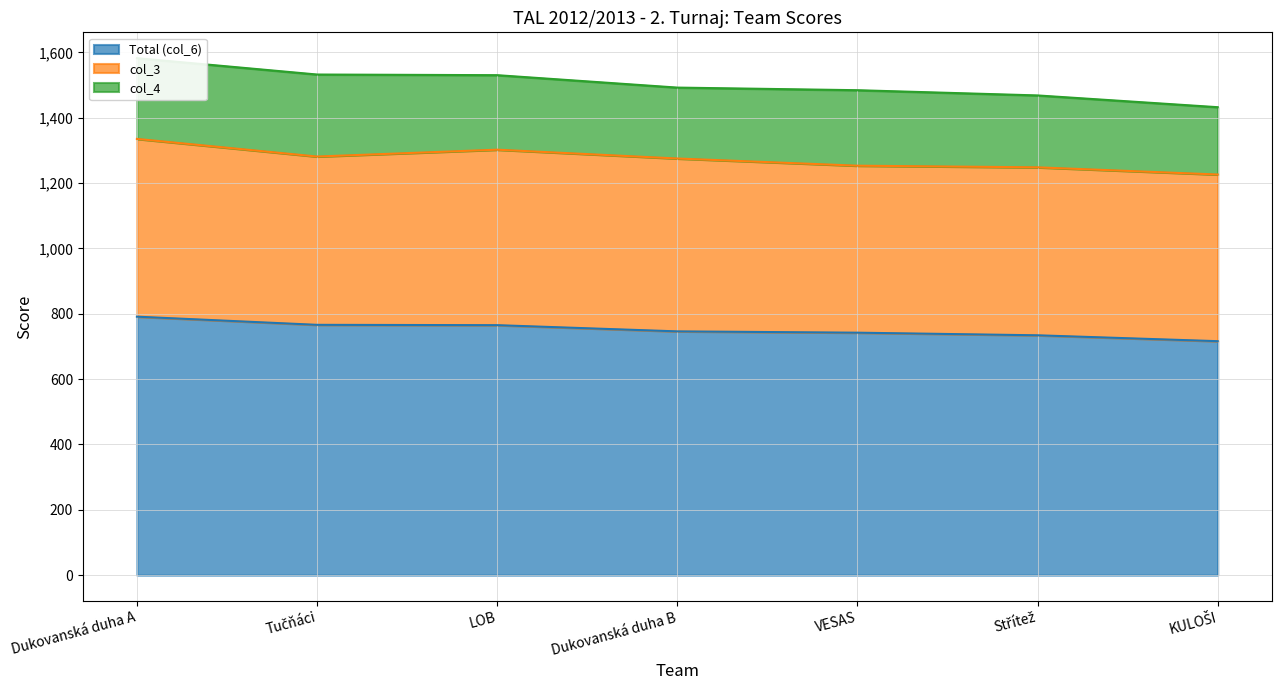

Rank the series by their maximum value, from lowest to highest.

col_4, col_3, Total (col_6)